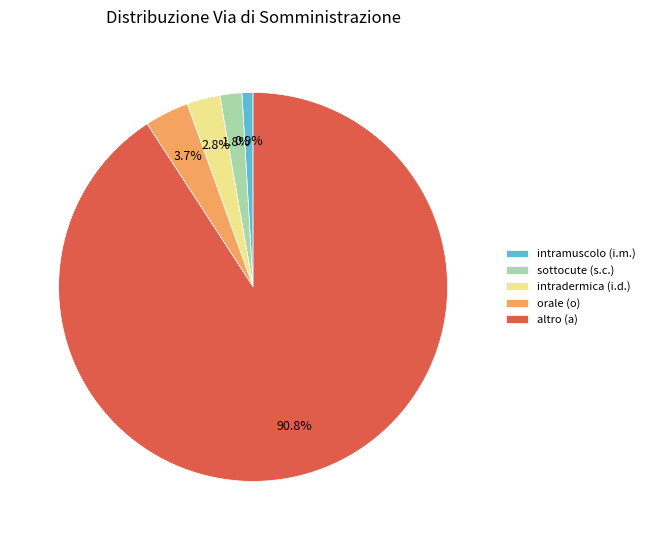

The altro (a) slice represents 91% of the pie. True or false?

True